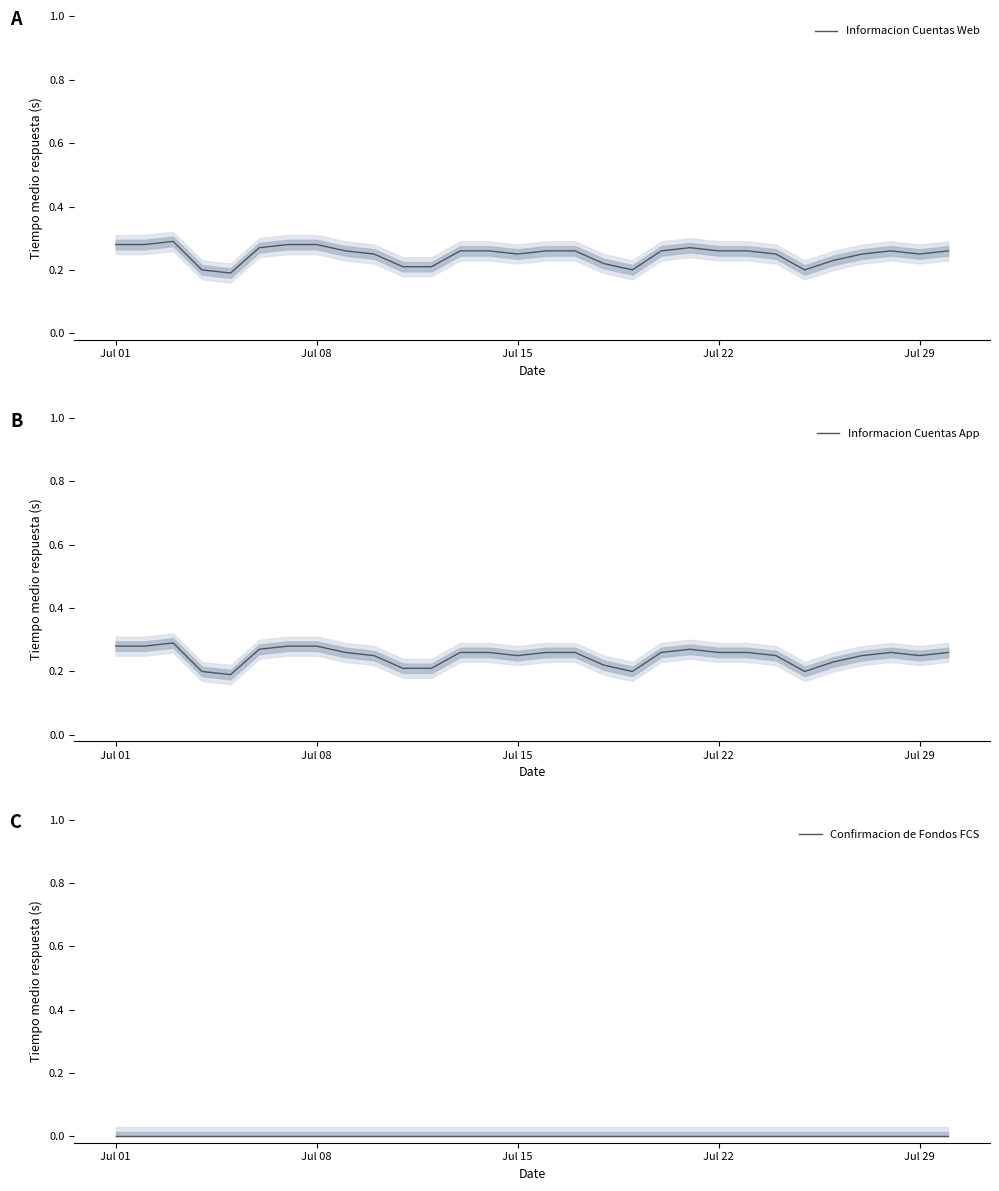

What is the difference between the maximum and minimum values in the Informacion Cuentas App series?

0.1